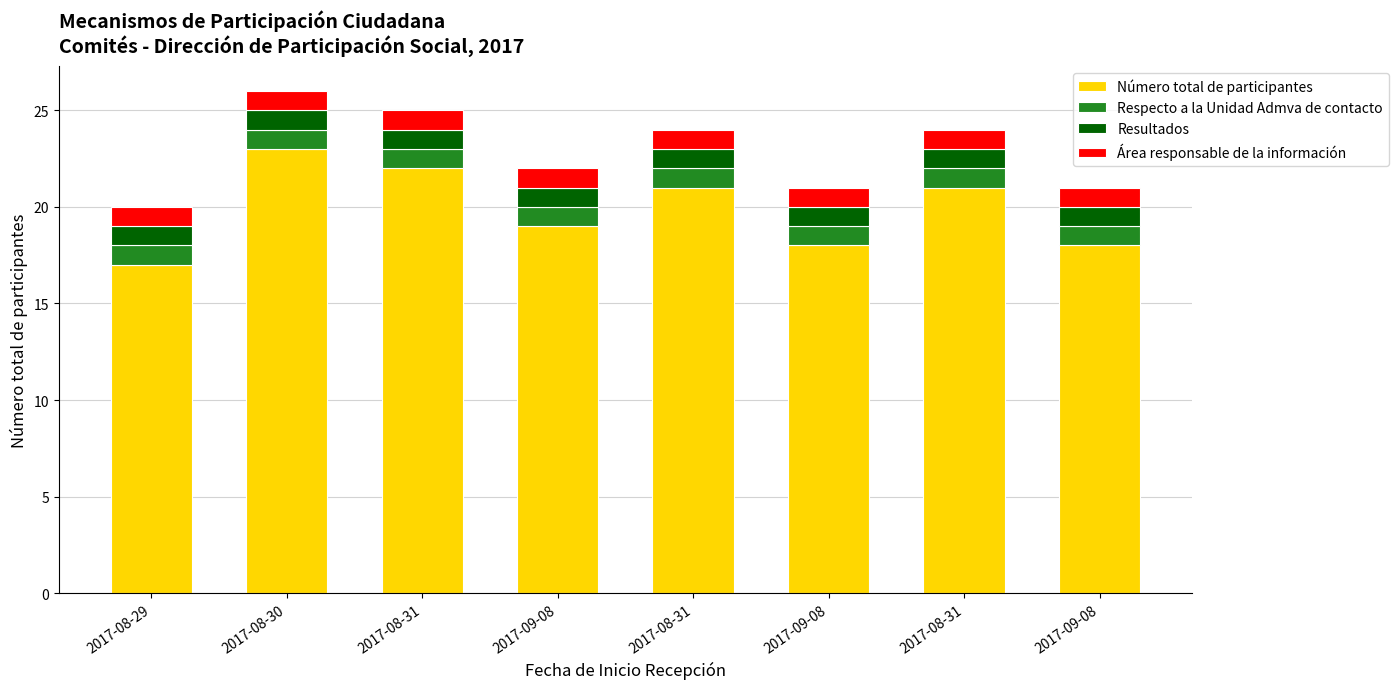

At 2017-08-31, list the series in order from smallest to largest.

Respecto a la Unidad Admva de contacto, Resultados, Área responsable de la información, Número total de participantes